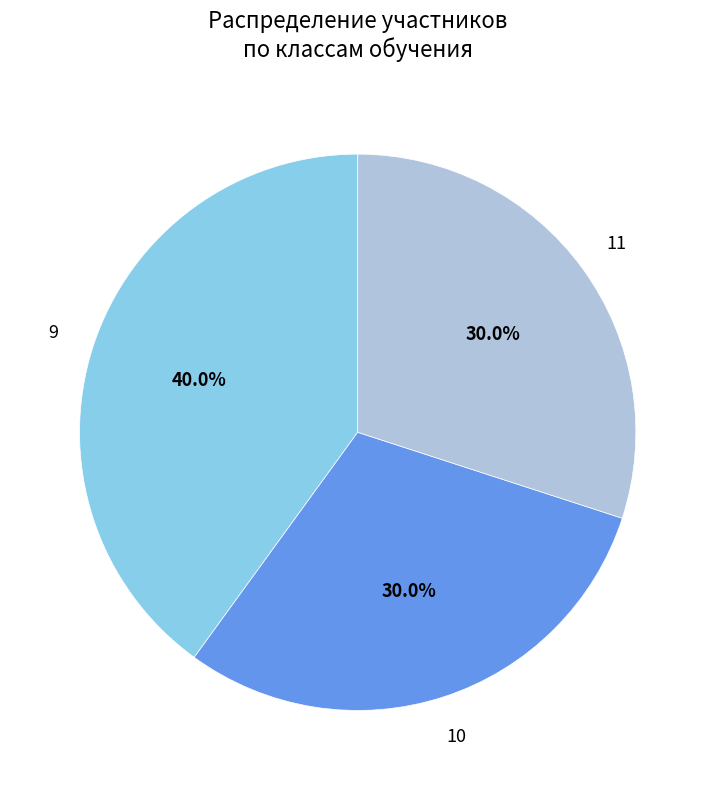

To the nearest percent, what is the difference between the 11 and 10 slice percentages?

0%